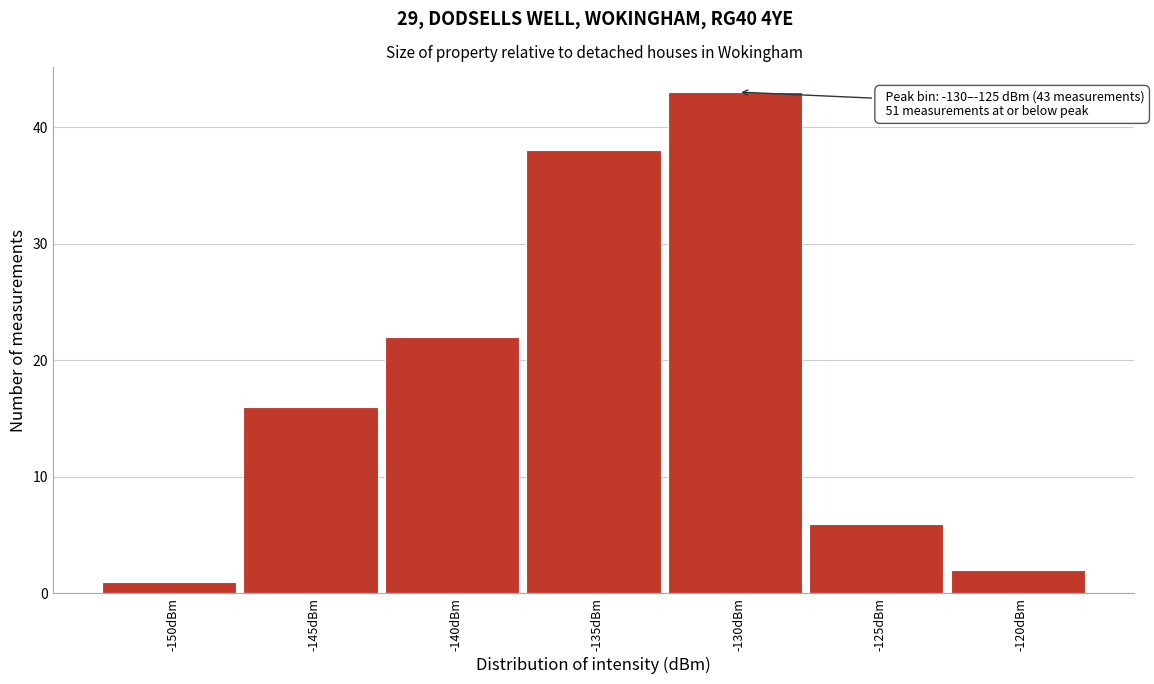

Reading left to right, transcribe all the data shown in this chart.

1	16	22	38	43	6	2